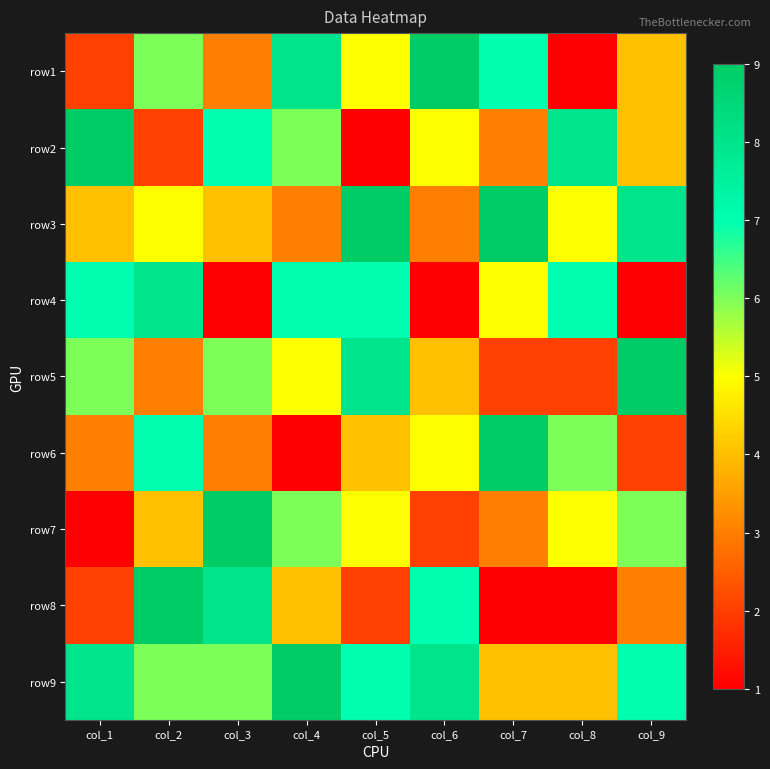

List the series in order of their peak value, lowest first.

row4, row1, row2, row3, row5, row6, row7, row8, row9